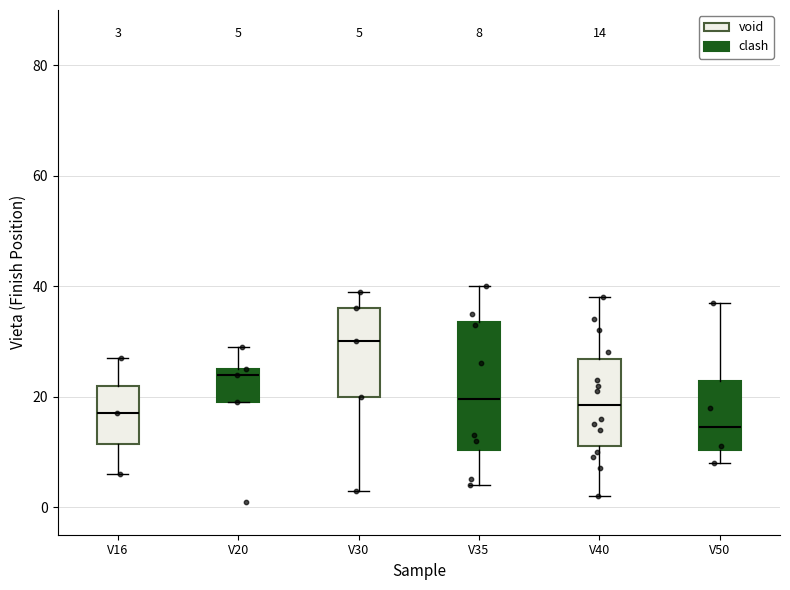

Comparing the boxes themselves (not the whiskers), which one is the tallest?

V35